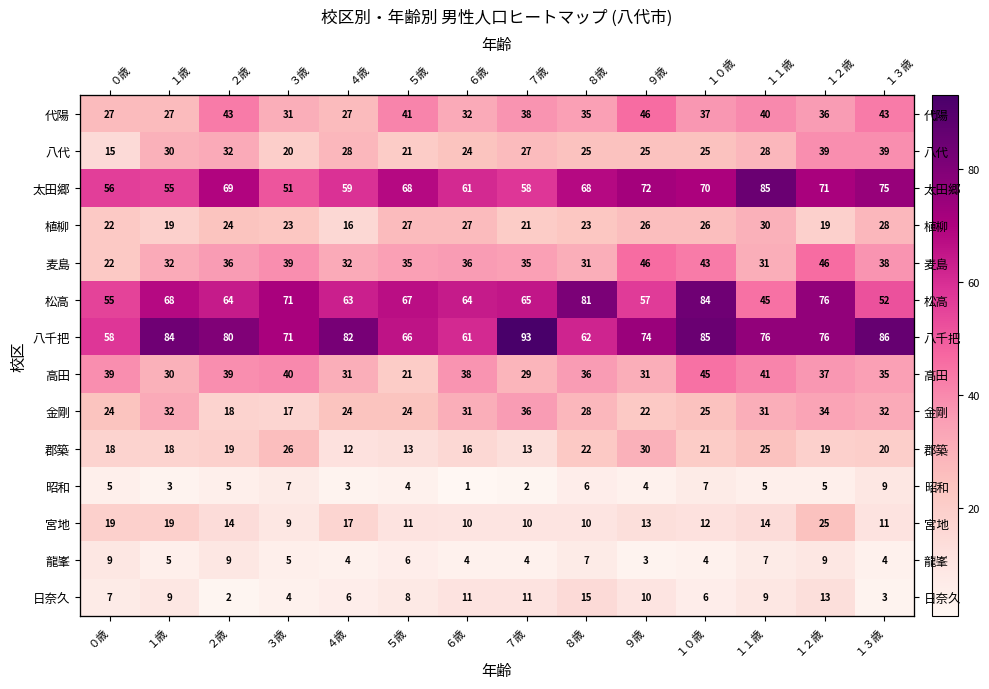

What is the greatest value displayed?

93